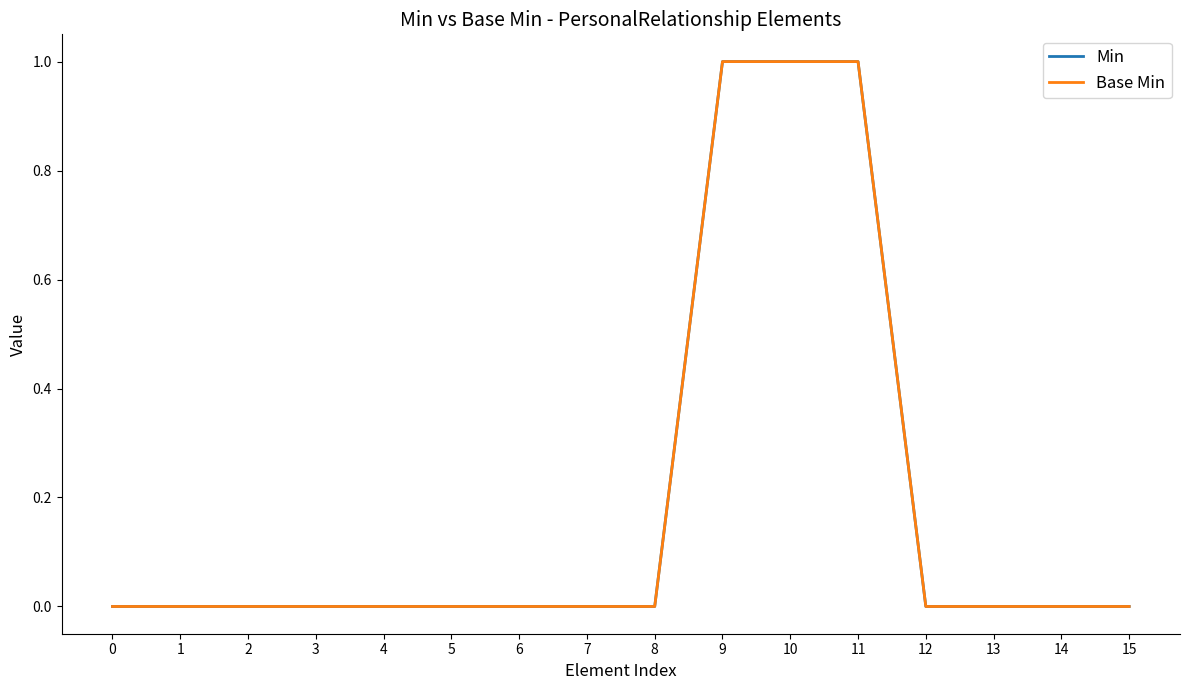

Which series has the largest total across all categories?

Min